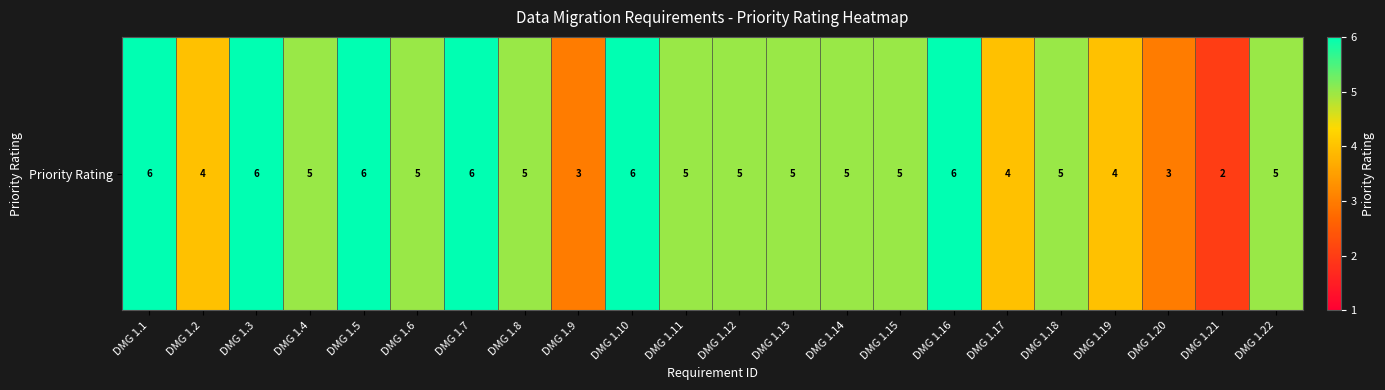

List the labels in order of value, smallest first.

DMG 1.21, DMG 1.9, DMG 1.20, DMG 1.2, DMG 1.17, DMG 1.19, DMG 1.4, DMG 1.6, DMG 1.8, DMG 1.11, DMG 1.12, DMG 1.13, DMG 1.14, DMG 1.15, DMG 1.18, DMG 1.22, DMG 1.1, DMG 1.3, DMG 1.5, DMG 1.7, DMG 1.10, DMG 1.16